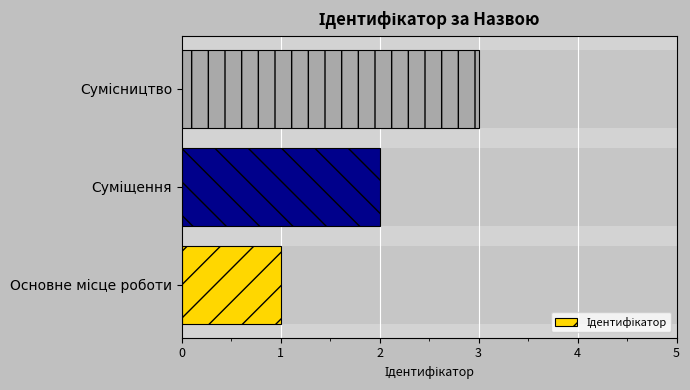

What is the minimum value shown in the chart?

1